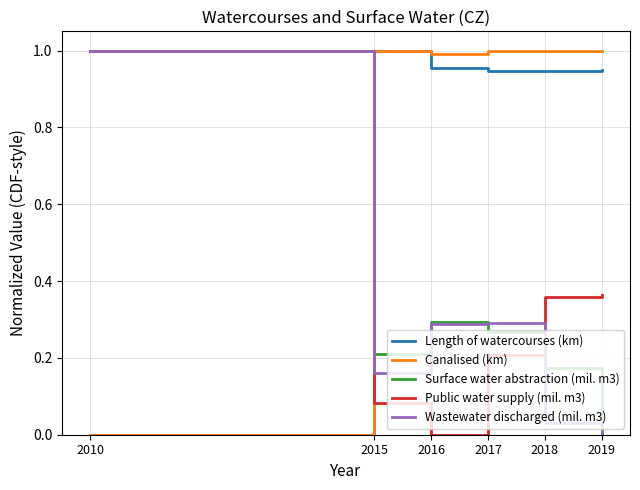

At which label does Surface water abstraction (mil. m3) reach its minimum?

2019